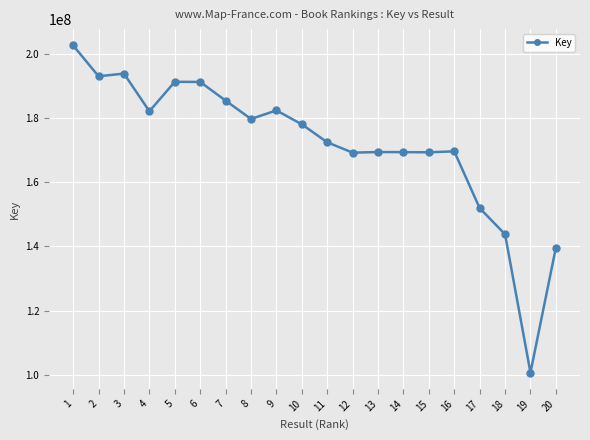

True or false: there are more than 0 points higher than both neighbors.

True